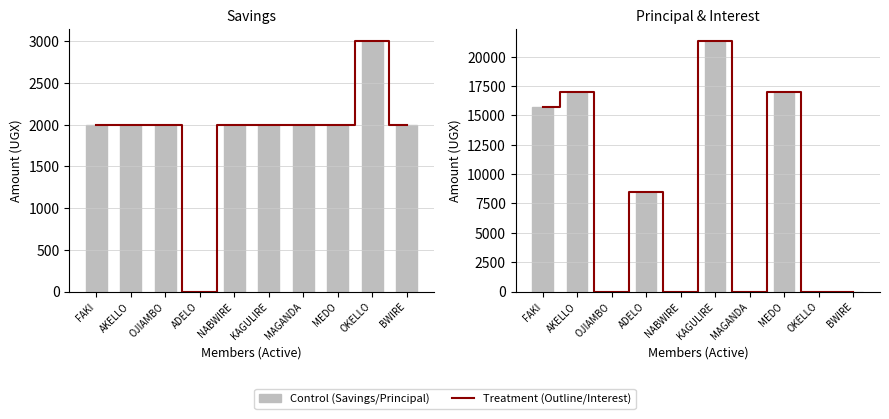

Where does the PRINCIPAL series first go above 8500?

FAKI